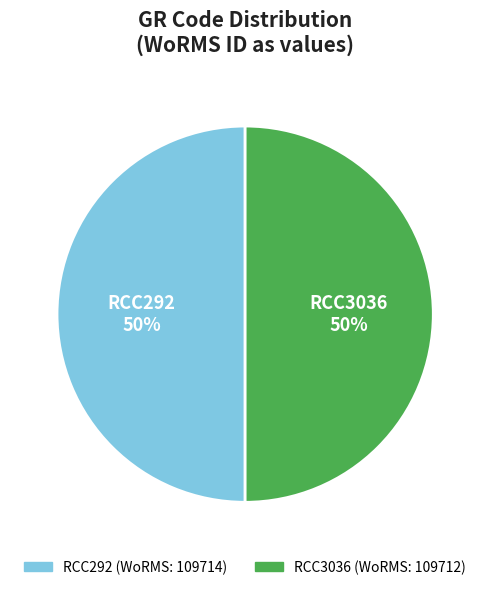

How many segments does this pie chart have?

2